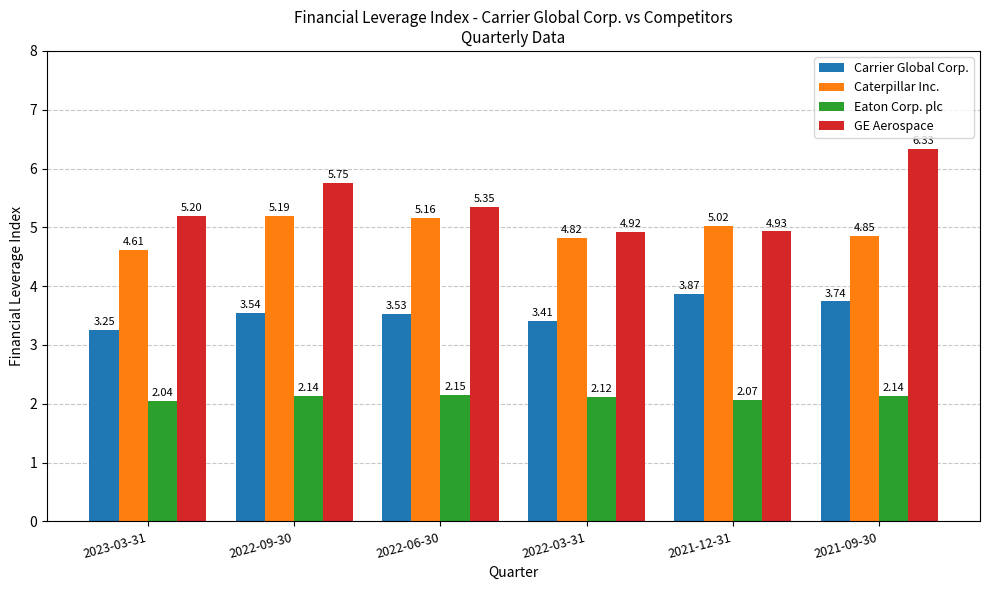

List the labels in order of Carrier Global Corp. value, largest first.

2021-12-31, 2021-09-30, 2022-09-30, 2022-06-30, 2022-03-31, 2023-03-31